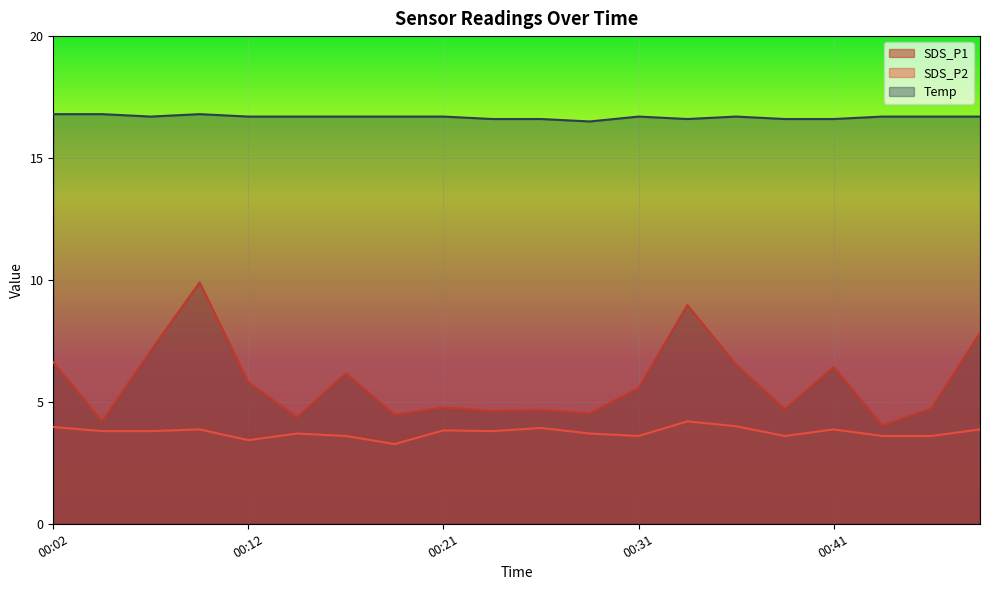

What is the sum of all SDS_P1 values?

116.0